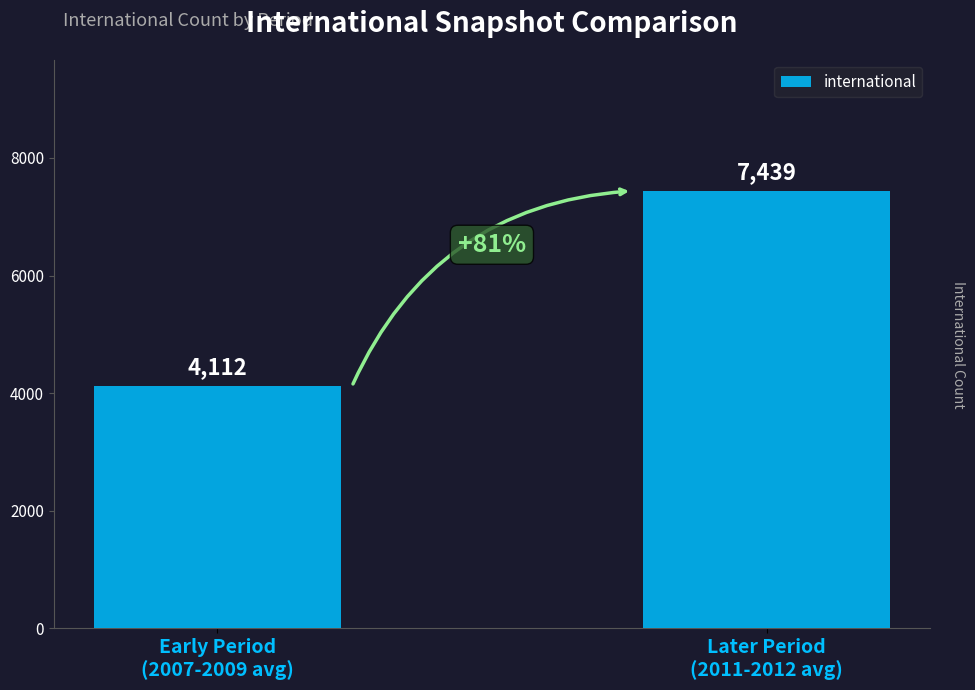

Approximately how many times larger is the value at Later Period
(2011-2012 avg) compared to Early Period
(2007-2009 avg)?

1.8